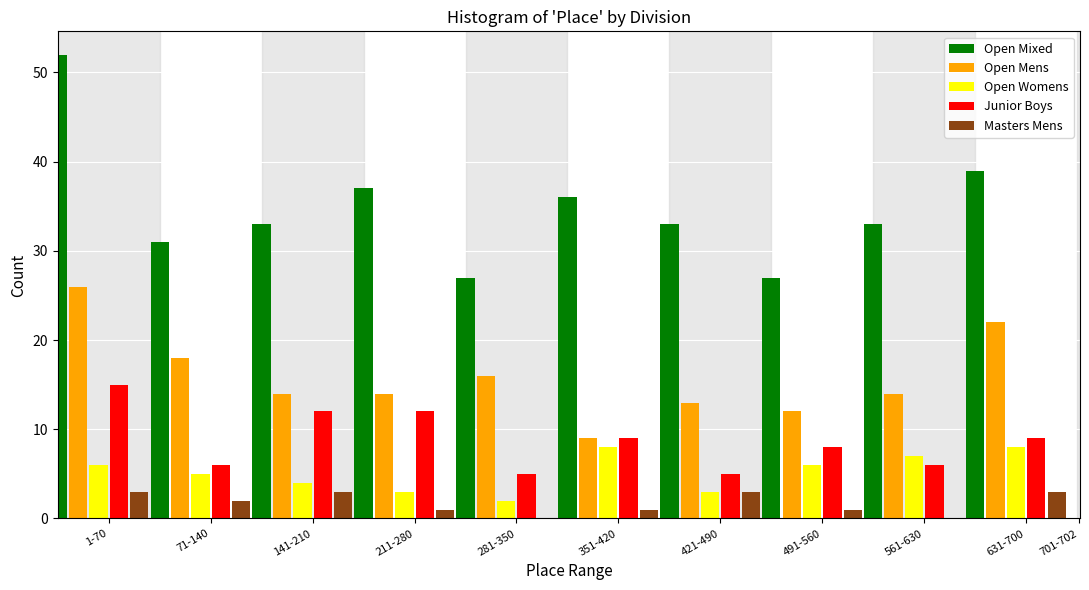

Which series changed the most between 211-280 and 281-350?

Open Mixed